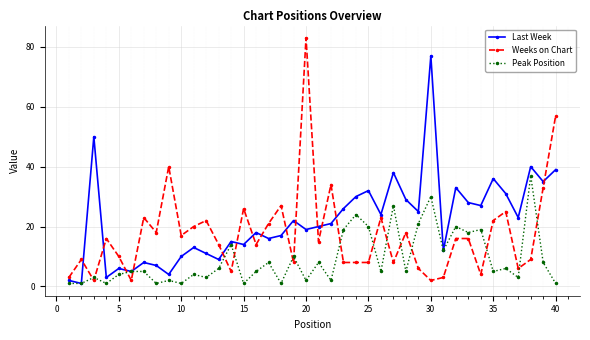

Which series has the widest spread of values?

Weeks on Chart